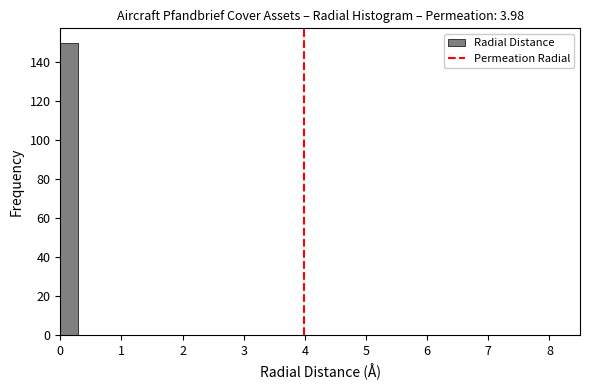

Read against the x-axis, roughly where is the centre of the tallest bar?

0.1